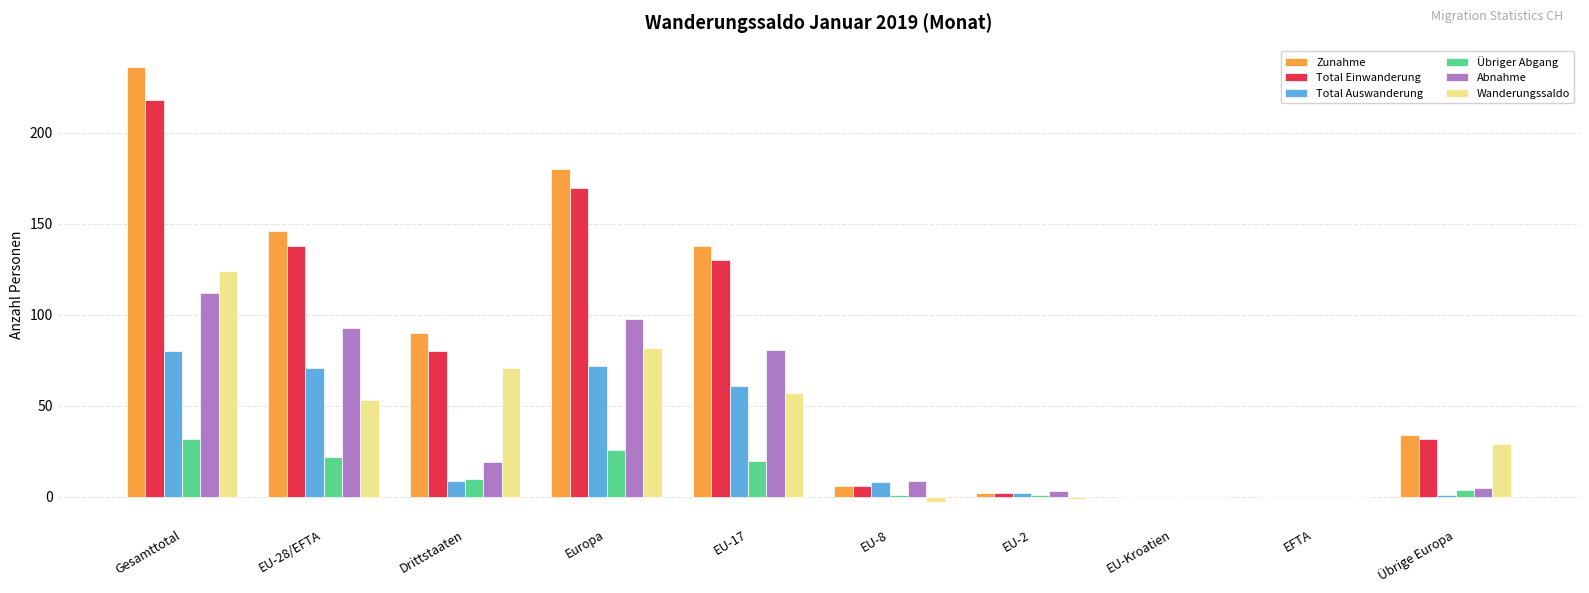

Which category has the highest value in the Total Einwanderung series?

Gesamttotal